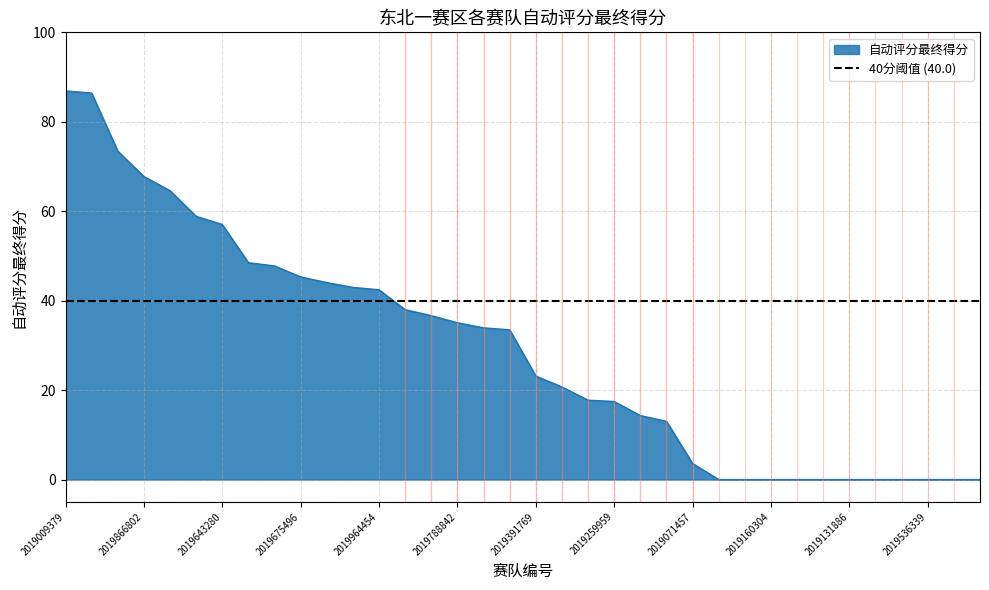

What is the label of the 23rd point from the right?

2019713598